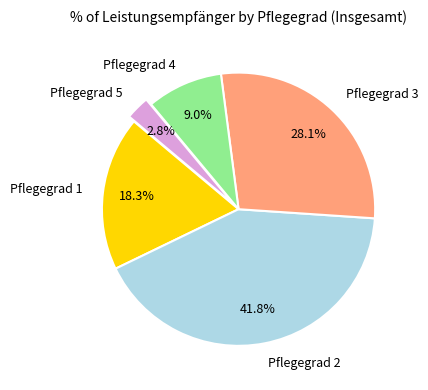

To the nearest percent, what is the difference between the Pflegegrad 3 and Pflegegrad 1 slice percentages?

10%